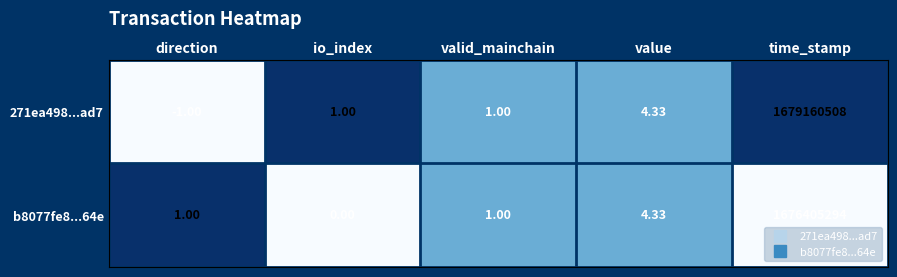

Is the value of 271ea498...ad7 at time_stamp greater than the value of b8077fe8...64e at value?

Yes